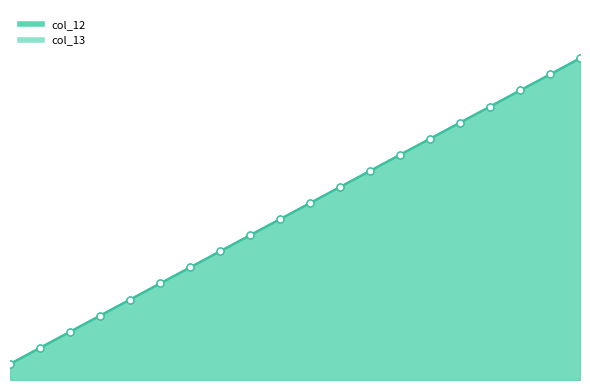

At how many categories does at least one series exceed 17?

3